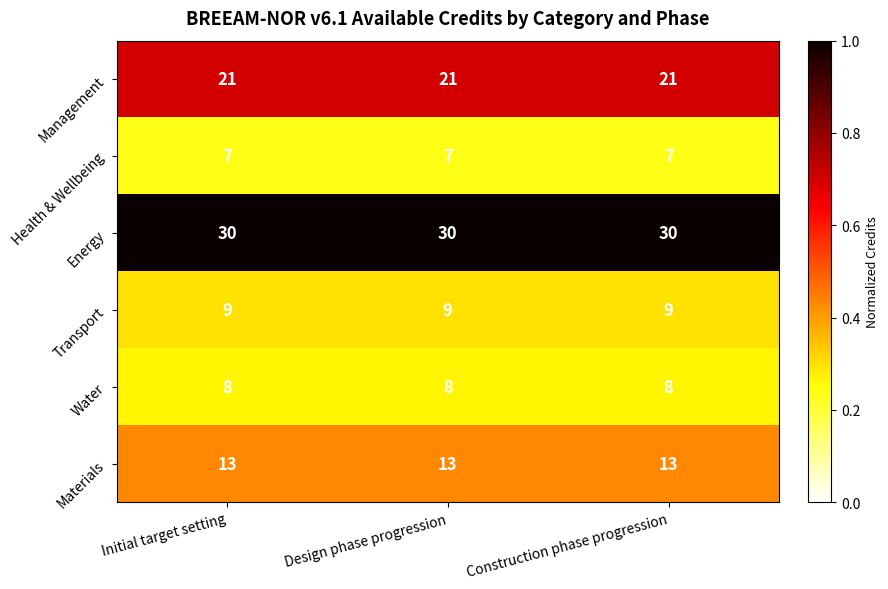

The Water series shows 8 at Initial target setting. True or false?

True